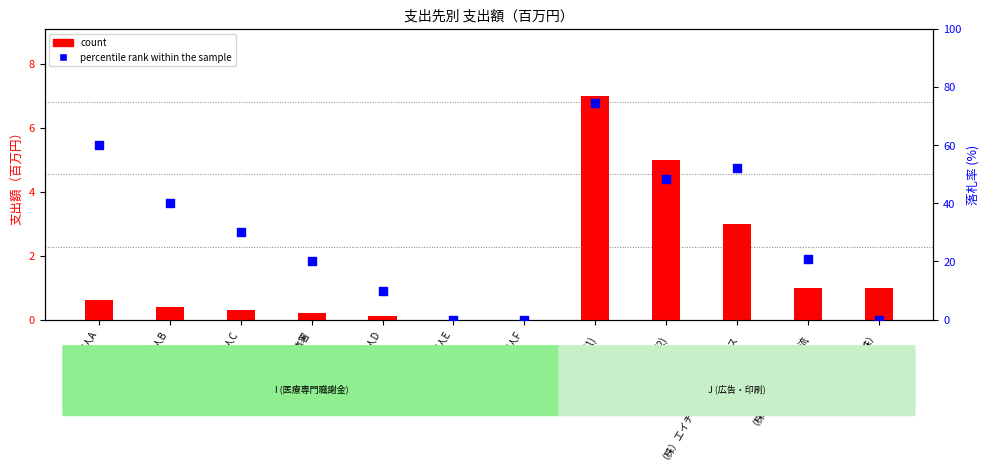

Which series reaches the minimum Y coordinate?

count